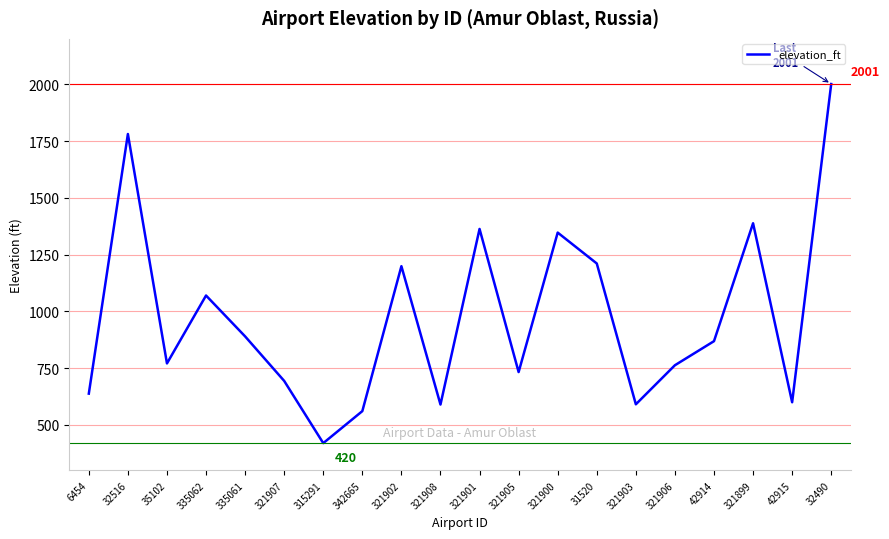

Does the chart display data point markers on the line(s)?

No